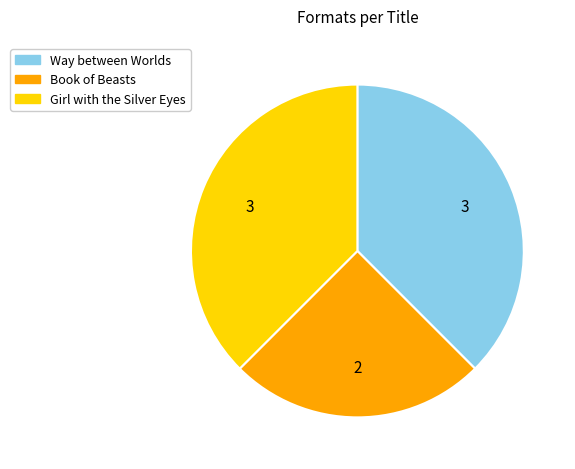

Which category has the smallest portion of the pie?

Book of Beasts